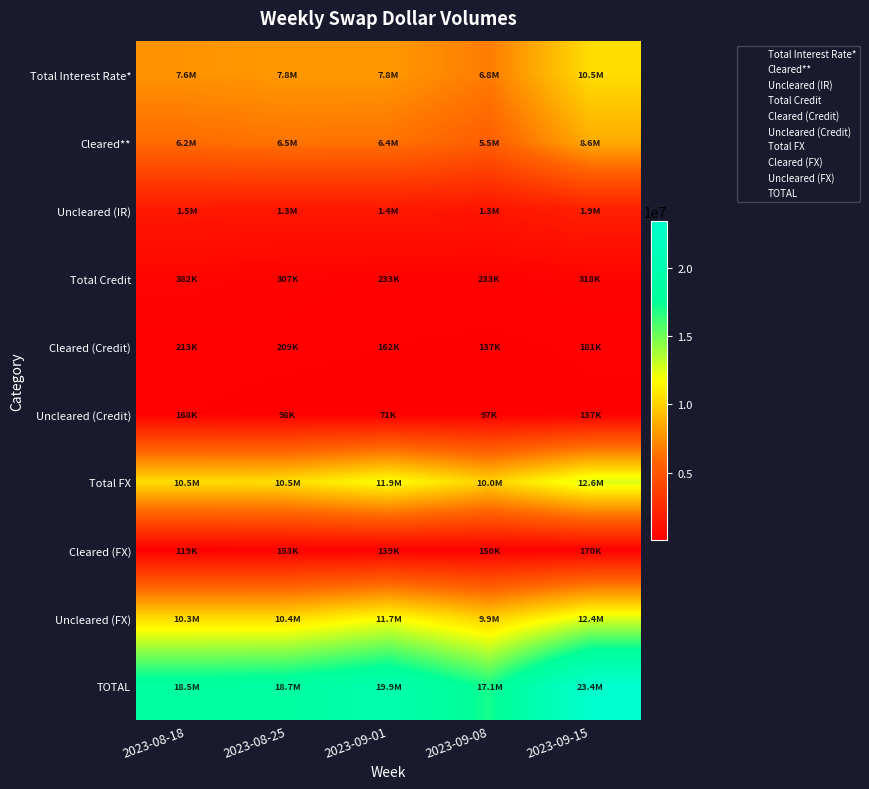

Rank the series at 2023-08-18 from highest to lowest value.

TOTAL, Total FX, Uncleared (FX), Total Interest Rate*, Cleared**, Uncleared (IR), Total Credit, Cleared (Credit), Uncleared (Credit), Cleared (FX)